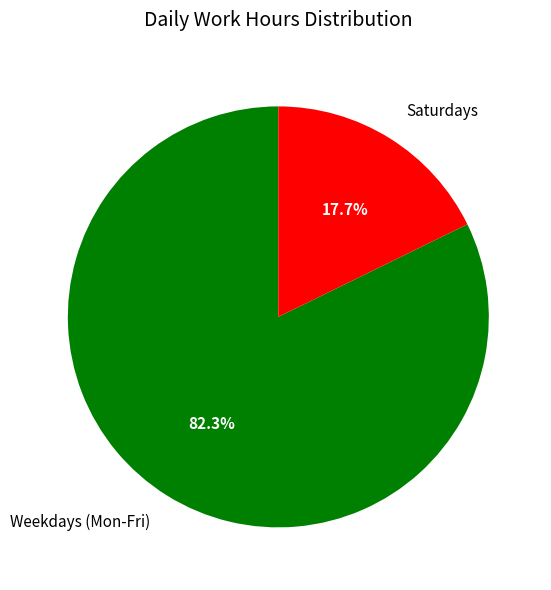

Does any single category account for the majority?

Yes